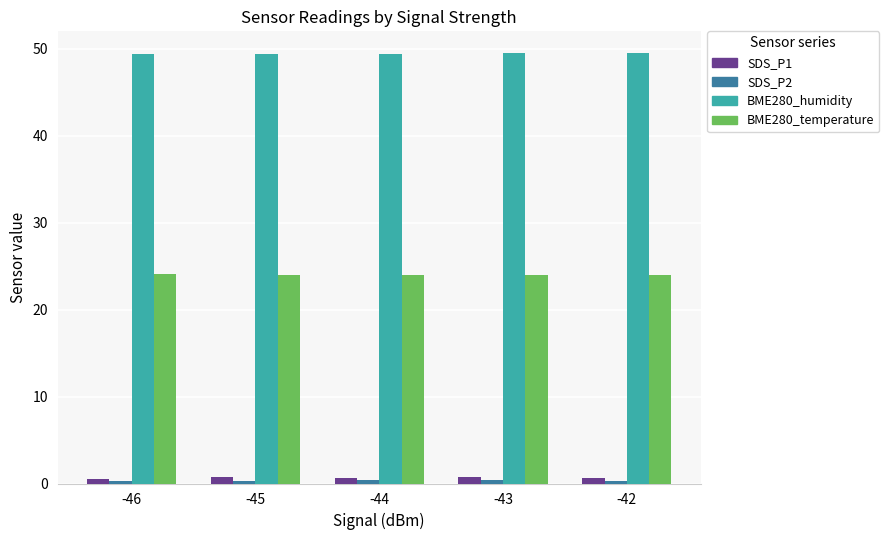

Which series has the largest total across all categories?

BME280_humidity